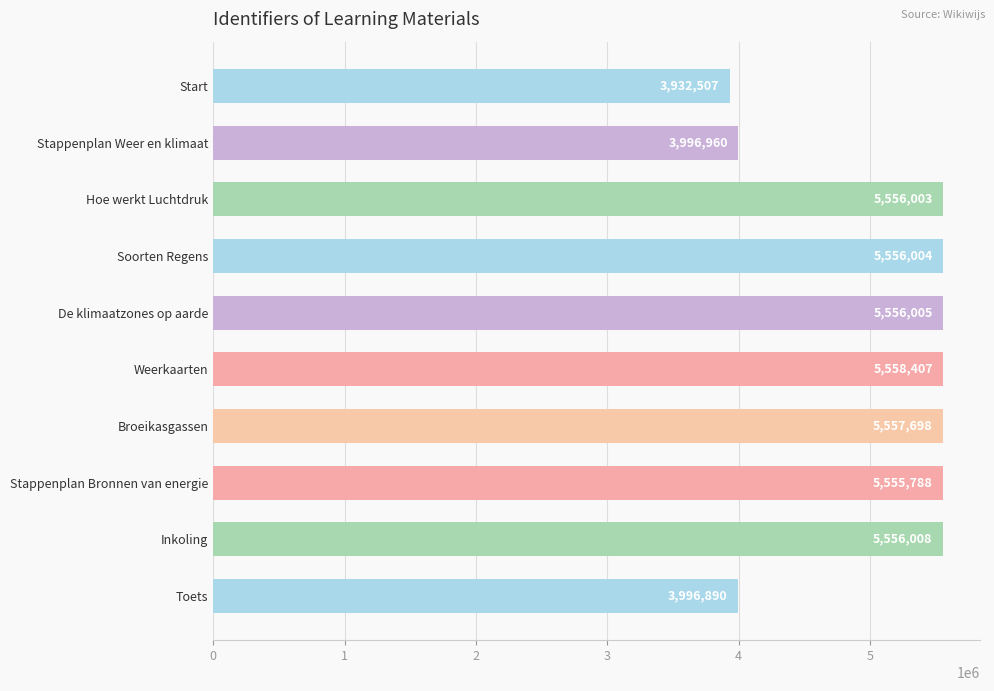

What is the difference between the second highest and second lowest values?

1560808